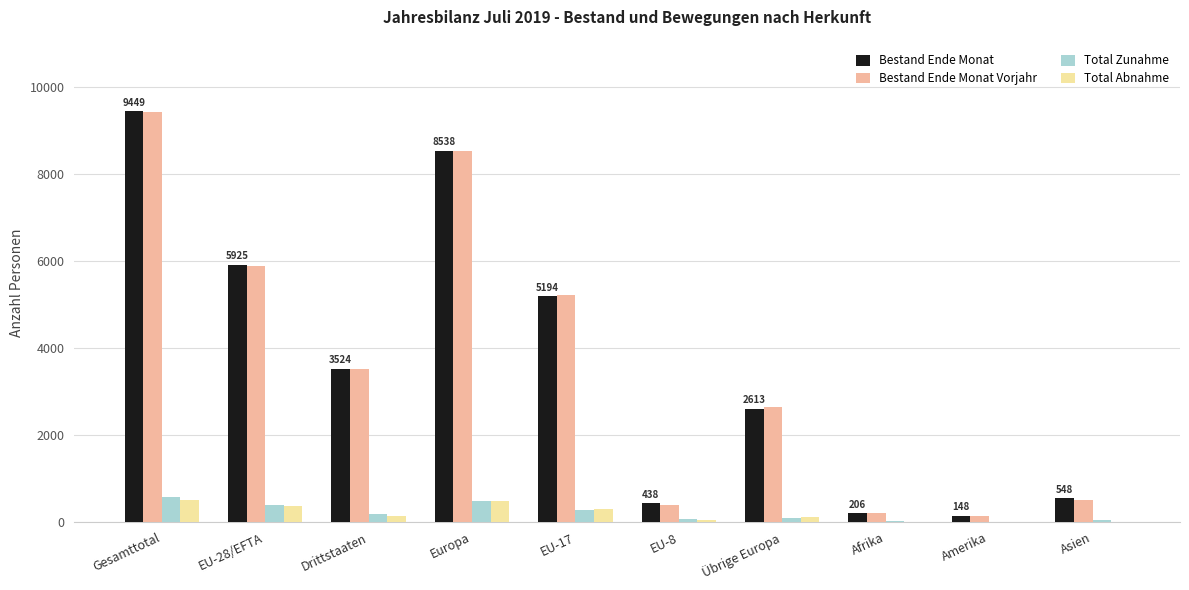

How many distinct data groups are displayed?

4